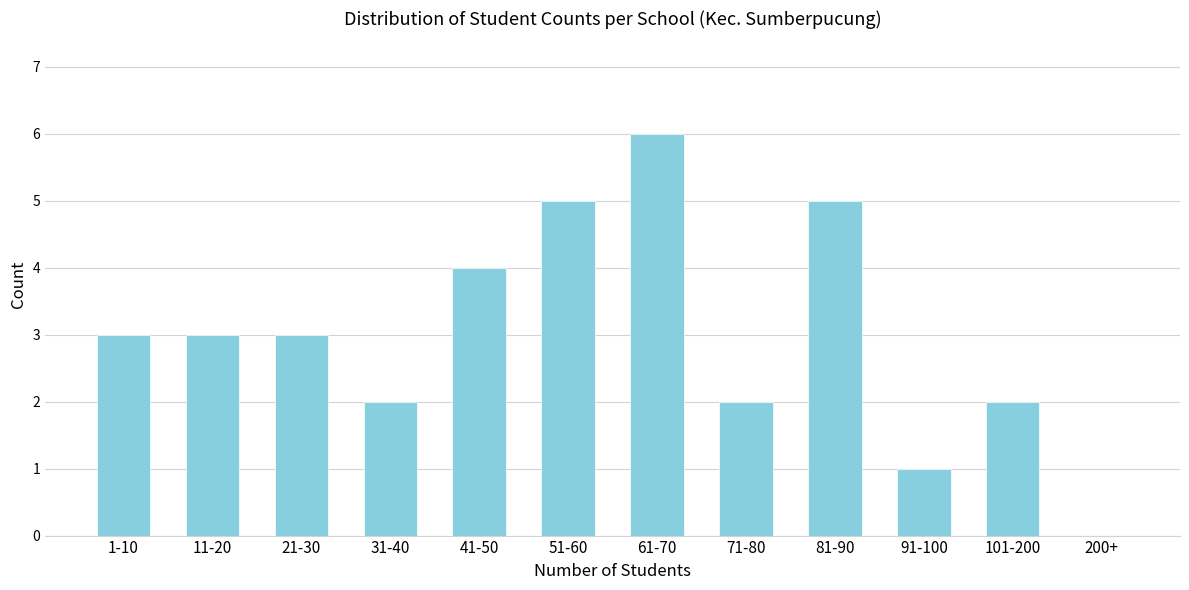

Reading left to right, transcribe all the data shown in this chart.

1-10=3	11-20=3	21-30=3	31-40=2	41-50=4	51-60=5	61-70=6	71-80=2	81-90=5	91-100=1	101-200=2	200+=0